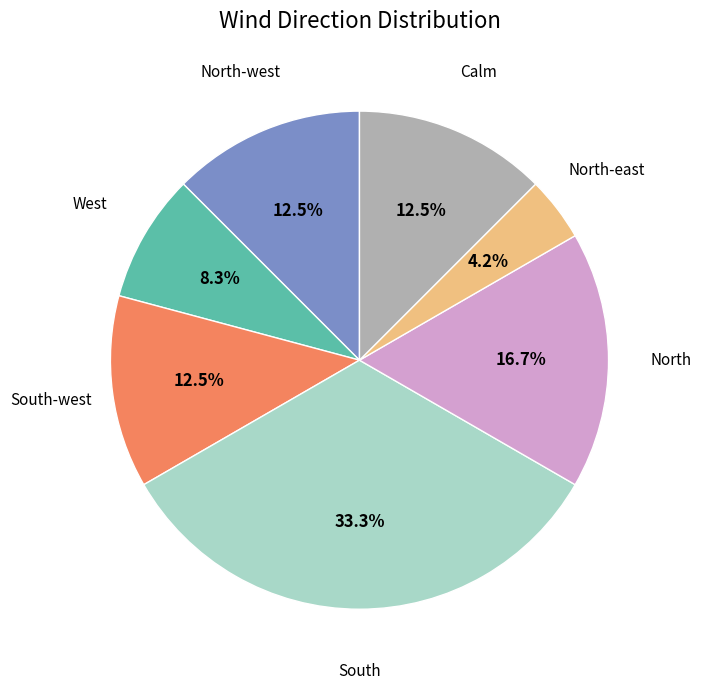

Is there any slice that represents more than half of the pie?

No